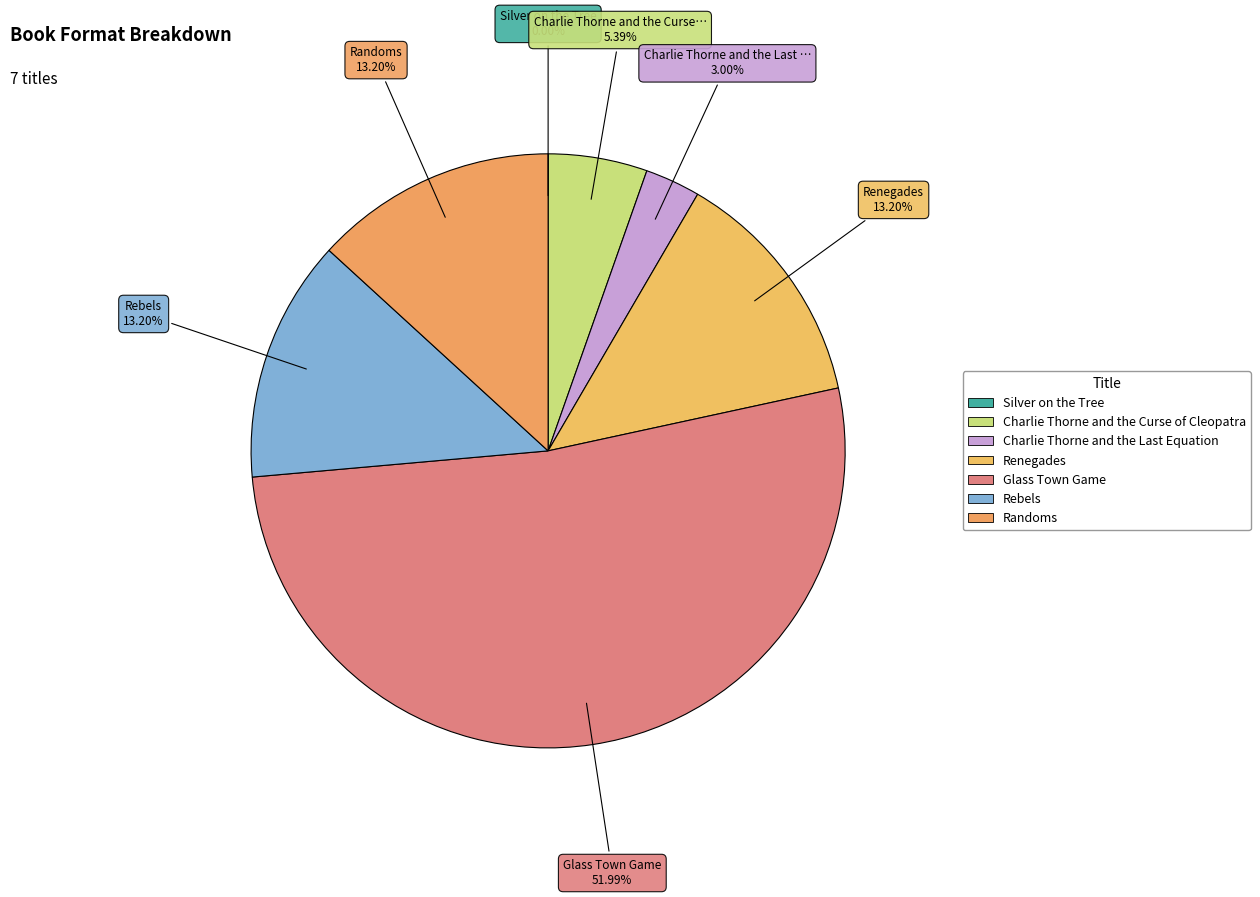

What is the total percentage of Glass Town Game and Renegades?

65.2%